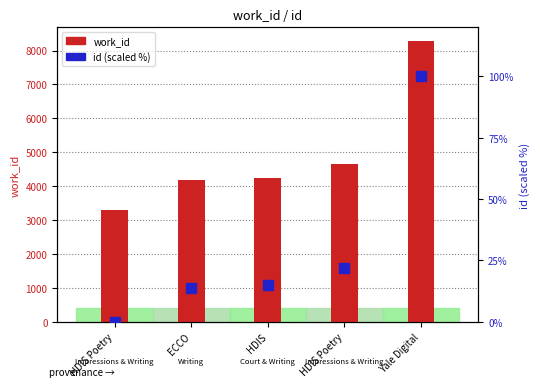

Which series has the largest Y range (max minus min)?

work_id